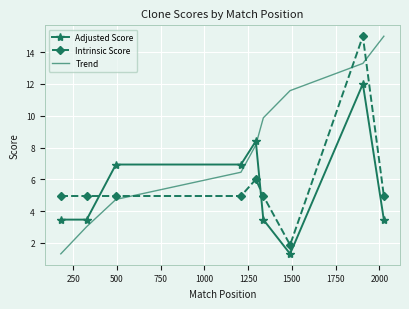

How many series are shown in this chart?

3